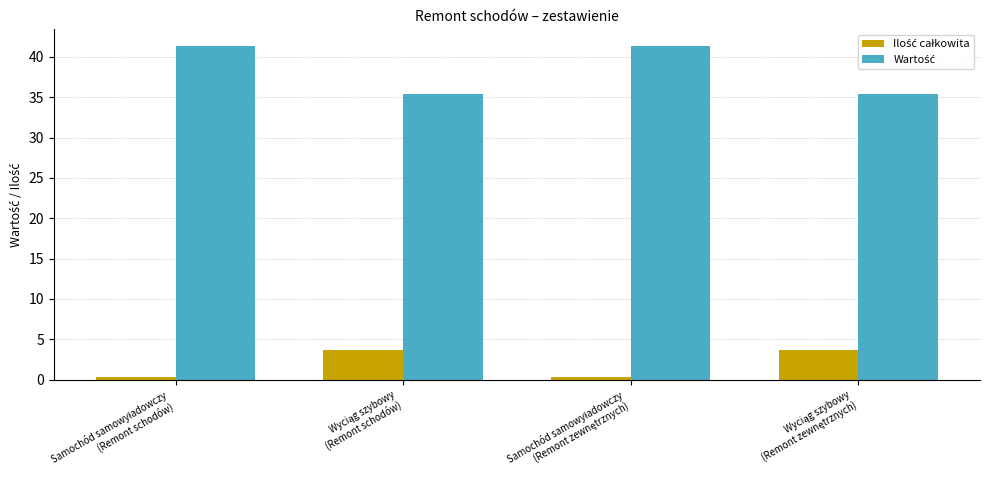

At how many categories does at least one series exceed 5?

4